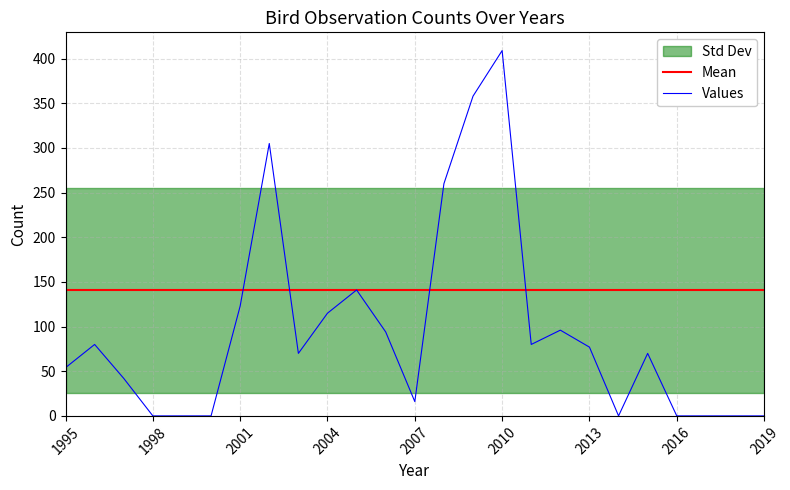

Which series has the widest spread of values?

Values